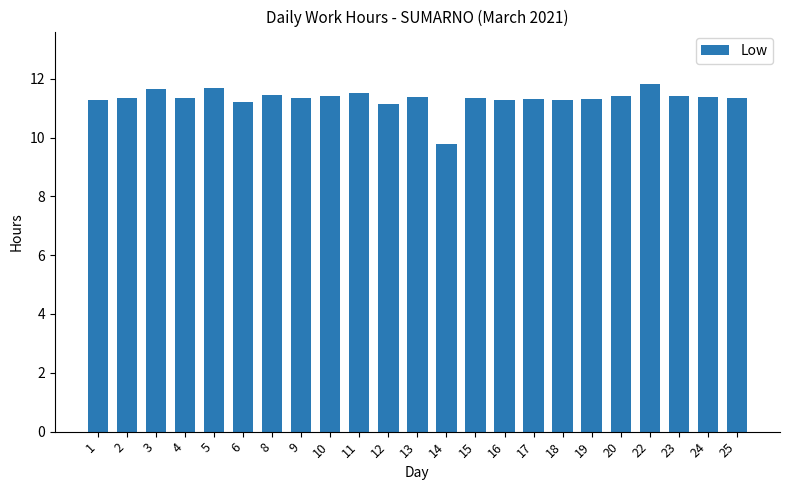

Which category has the lowest value across all series?

14